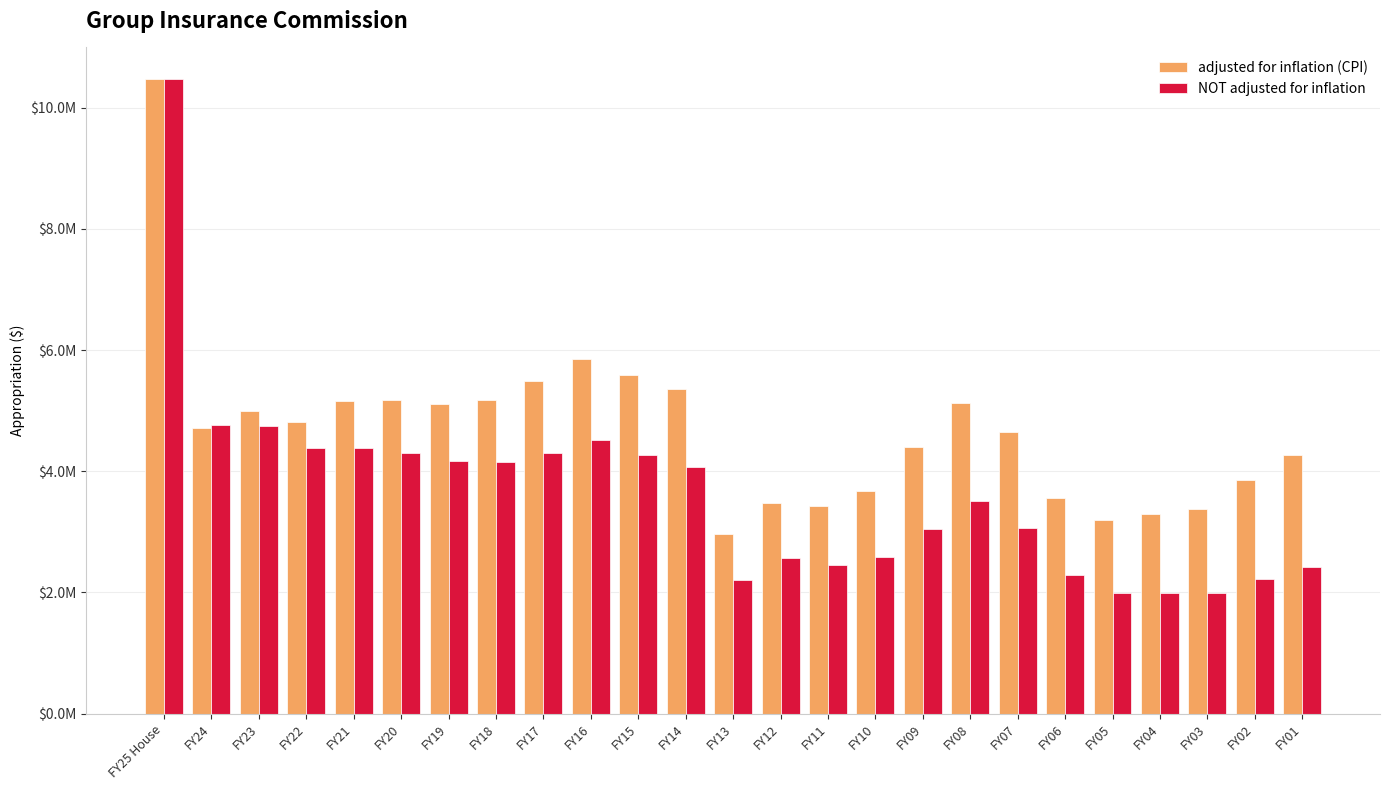

Does the chart contain stacked bars?

No